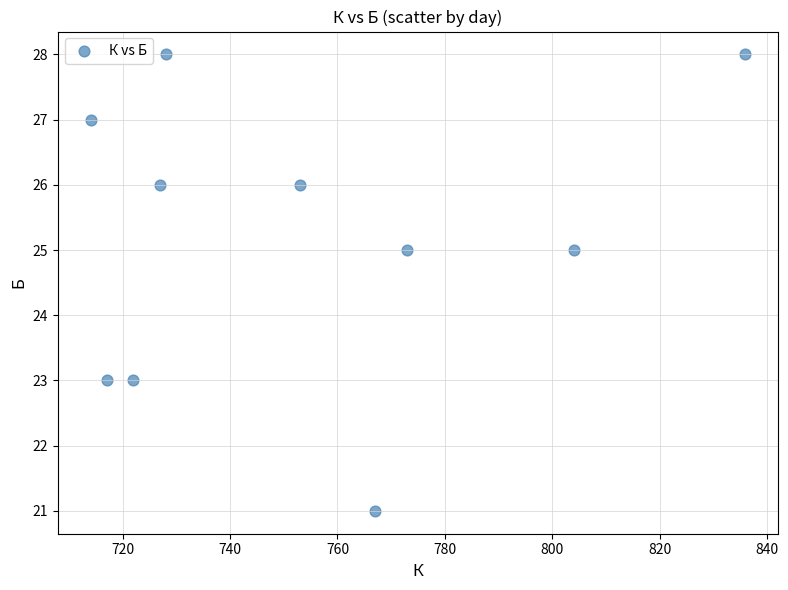

What is the average X value?

754